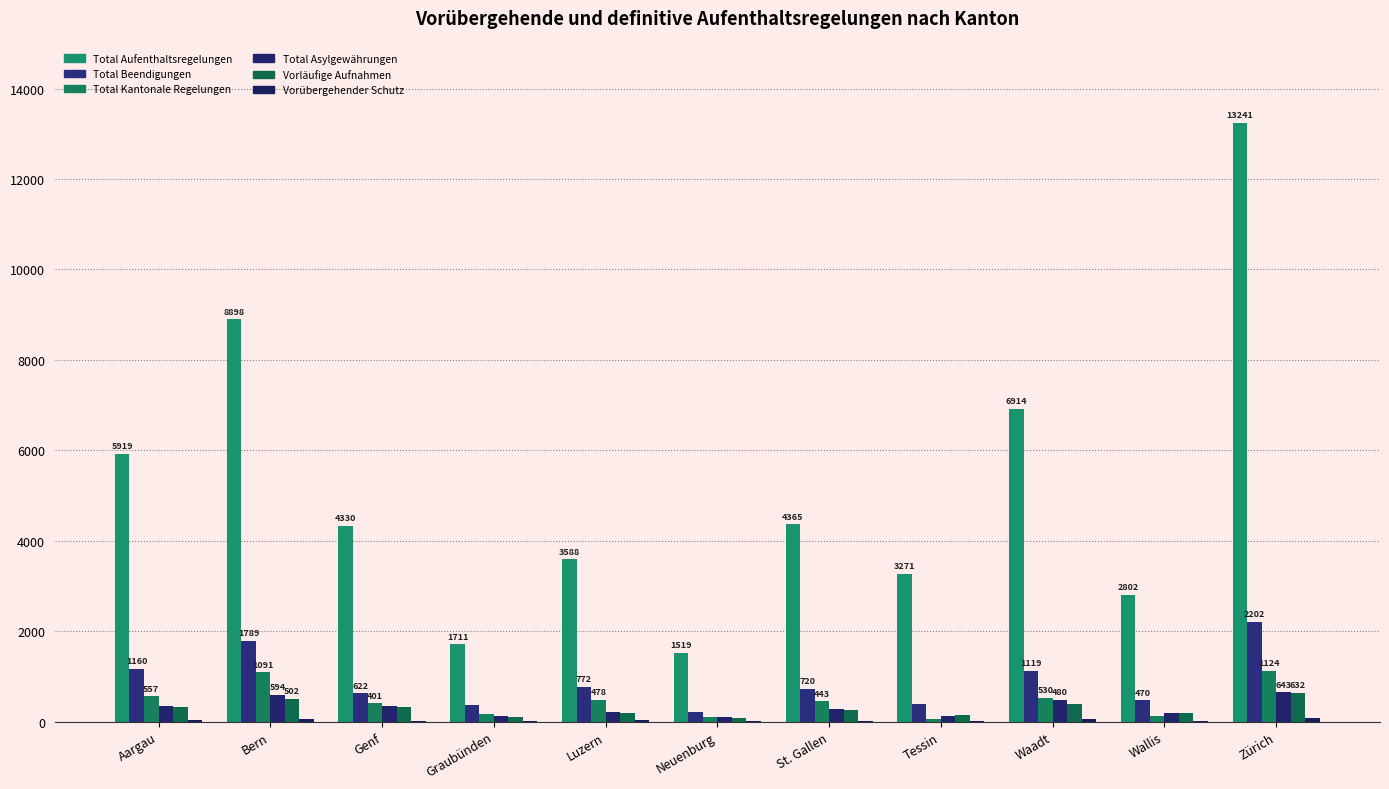

What is the difference between the highest and lowest values at Wallis?

2784